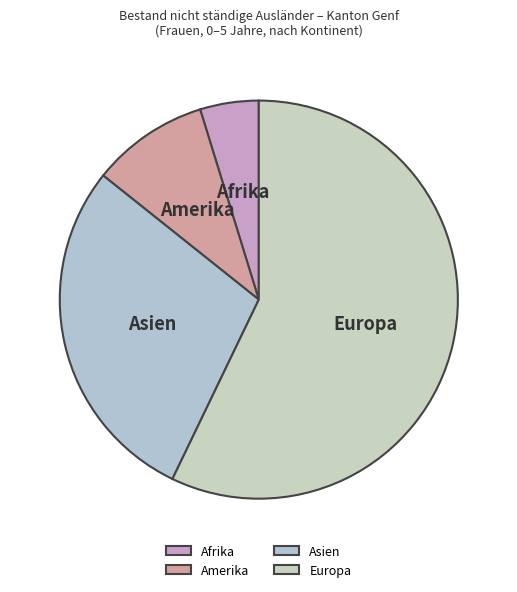

Approximately how many times larger is the value at Europa compared to Asien?

2.0